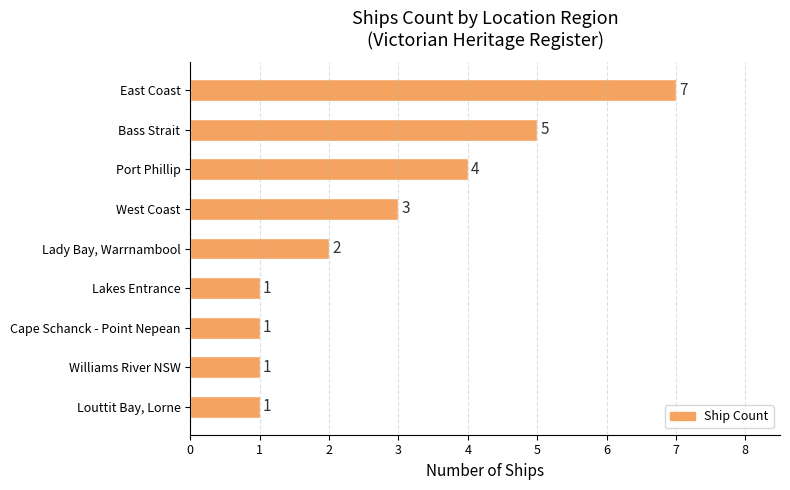

Are the bars grouped side by side (vs. stacked)?

No